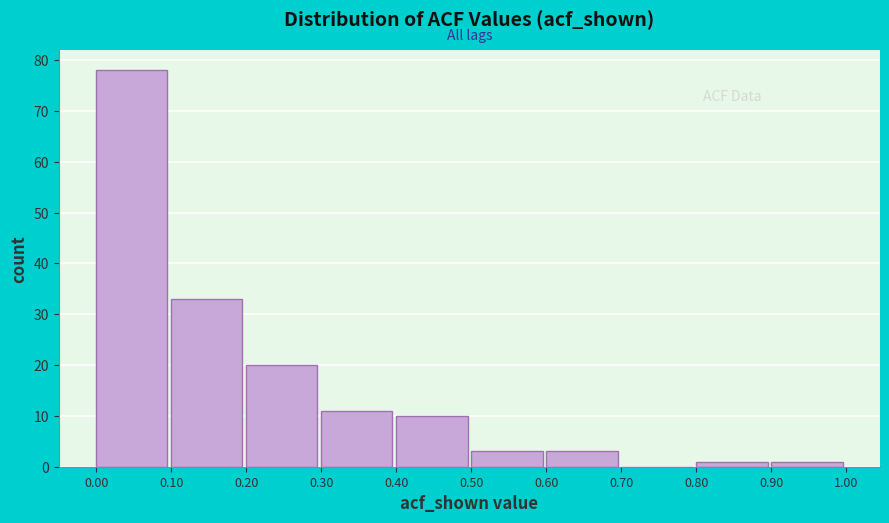

Reading left to right, transcribe this chart: for each bar, give the range it covers on the x-axis and its height. The values are not printed on the chart, so give them approximately, as read against the axis.

0.00 to 0.10: 78
0.10 to 0.20: 33
0.20 to 0.30: 20
0.30 to 0.40: 11
0.40 to 0.50: 10
0.50 to 0.60: 3
0.60 to 0.70: 3
0.70 to 0.80: 0
0.80 to 0.90: 1
0.90 to 1.00: 1